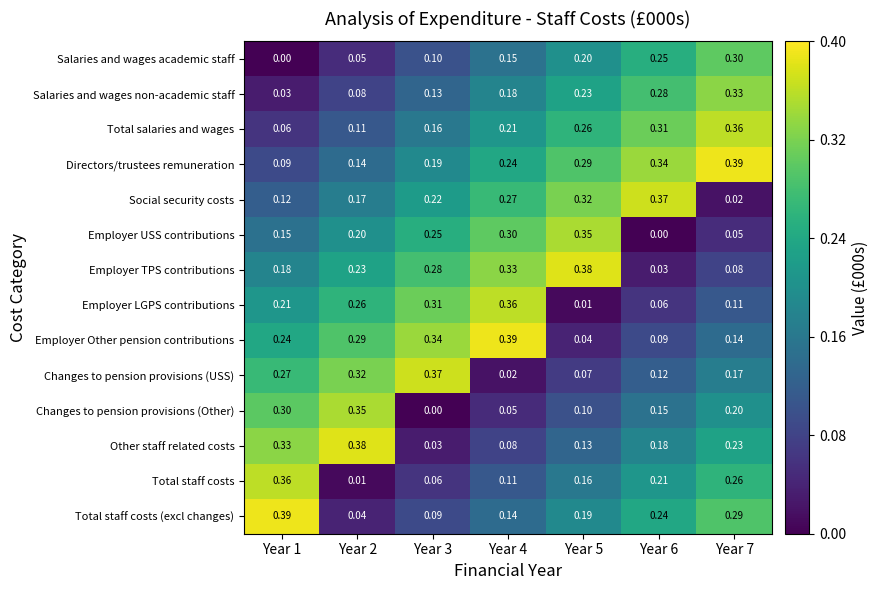

At Year 3, list the series in order from smallest to largest.

Changes to pension provisions (Other), Other staff related costs, Total staff costs, Total staff costs (excl changes), Salaries and wages academic staff, Salaries and wages non-academic staff, Total salaries and wages, Directors/trustees remuneration, Social security costs, Employer USS contributions, Employer TPS contributions, Employer LGPS contributions, Employer Other pension contributions, Changes to pension provisions (USS)